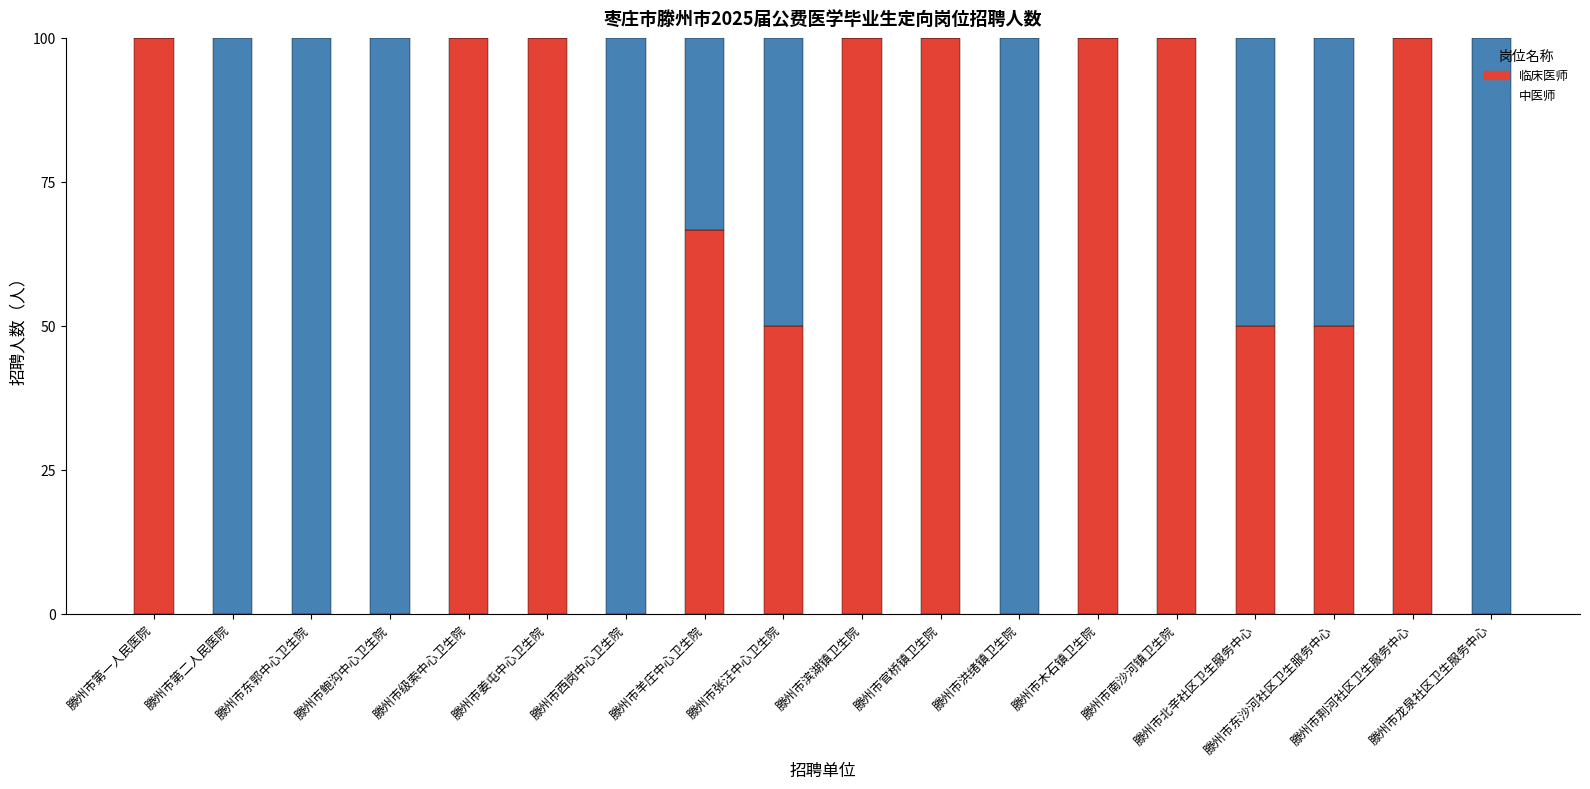

What is the sum of all 临床医师 values?

1016.7